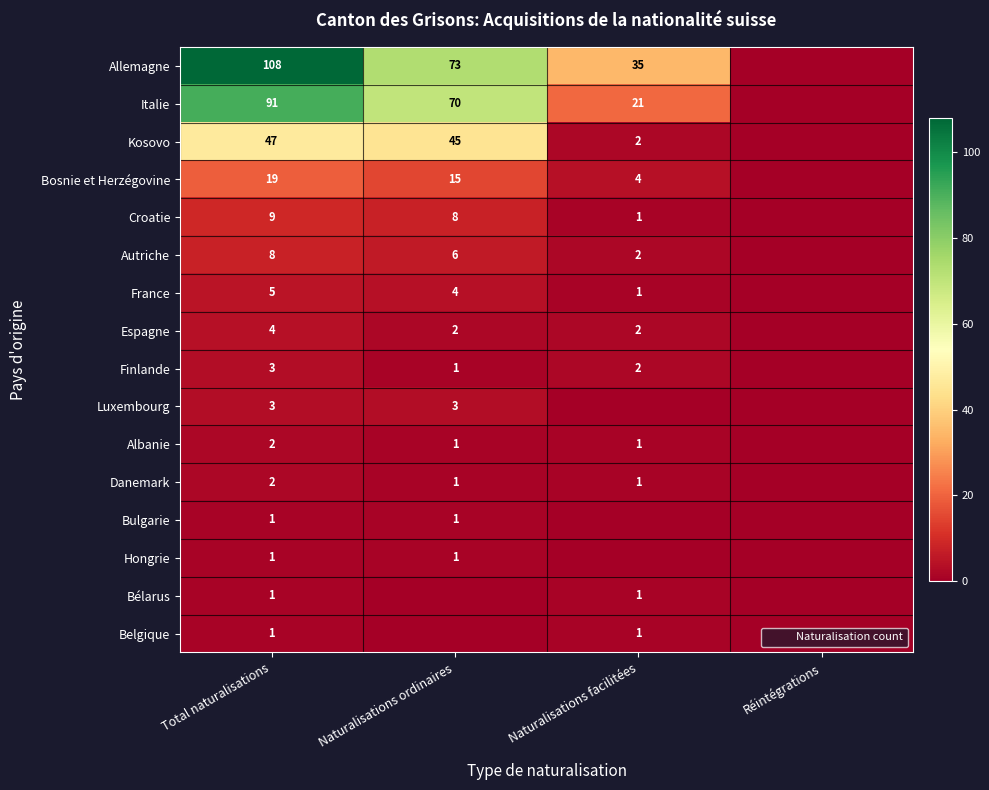

Is it true that Bélarus equals 0 at Naturalisations ordinaires?

True